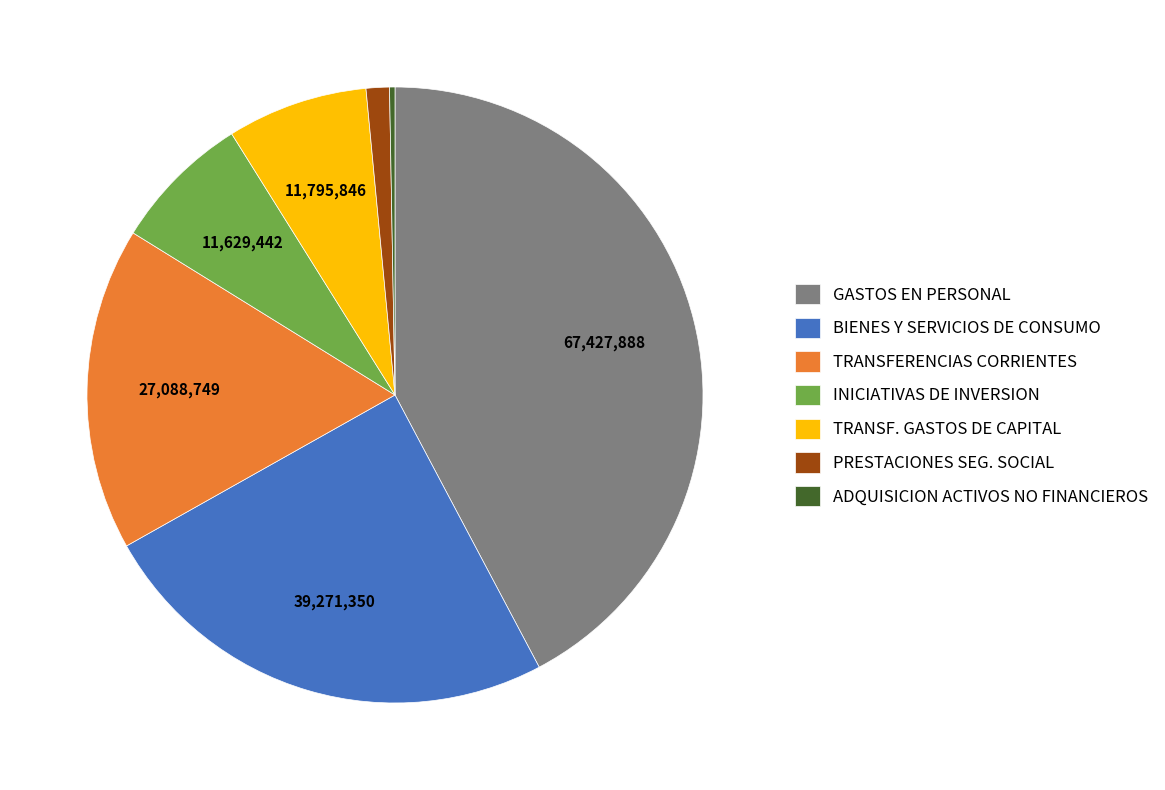

Is INICIATIVAS DE INVERSION the majority of the pie?

No